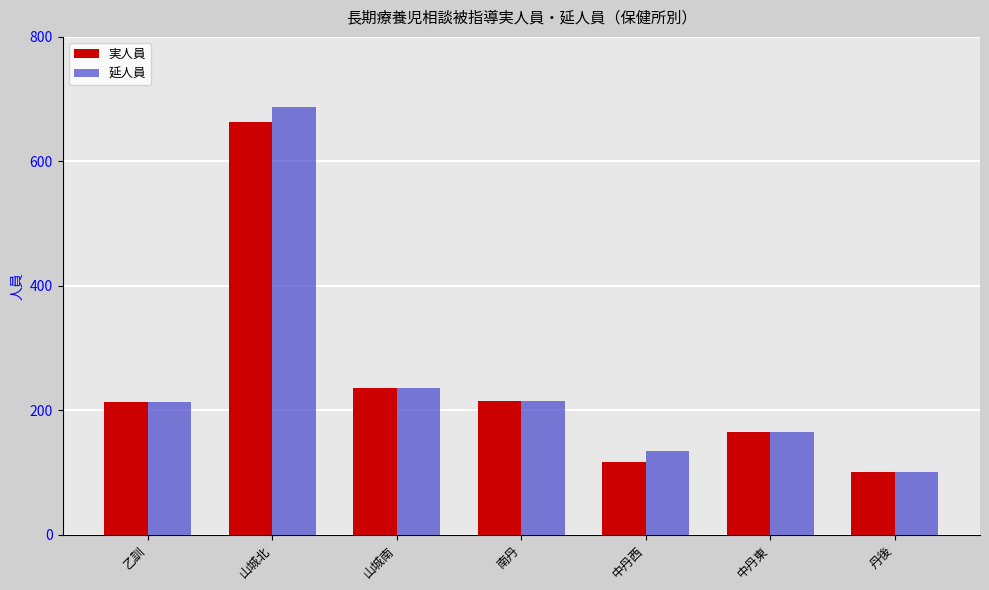

Which label corresponds to the smallest value in the chart?

丹後